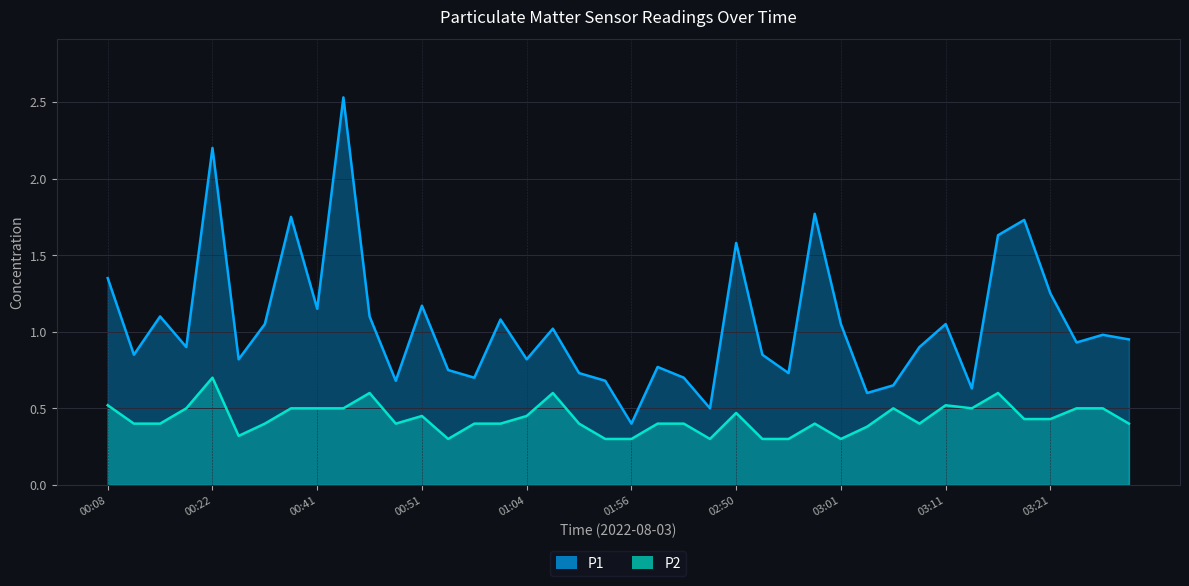

What is the label of the 8th point from the right?

03:11